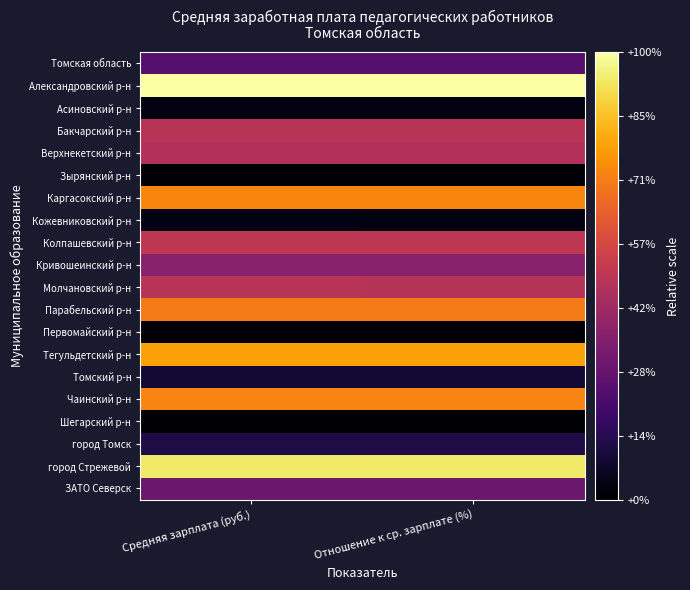

How many categories are shown in the chart?

2